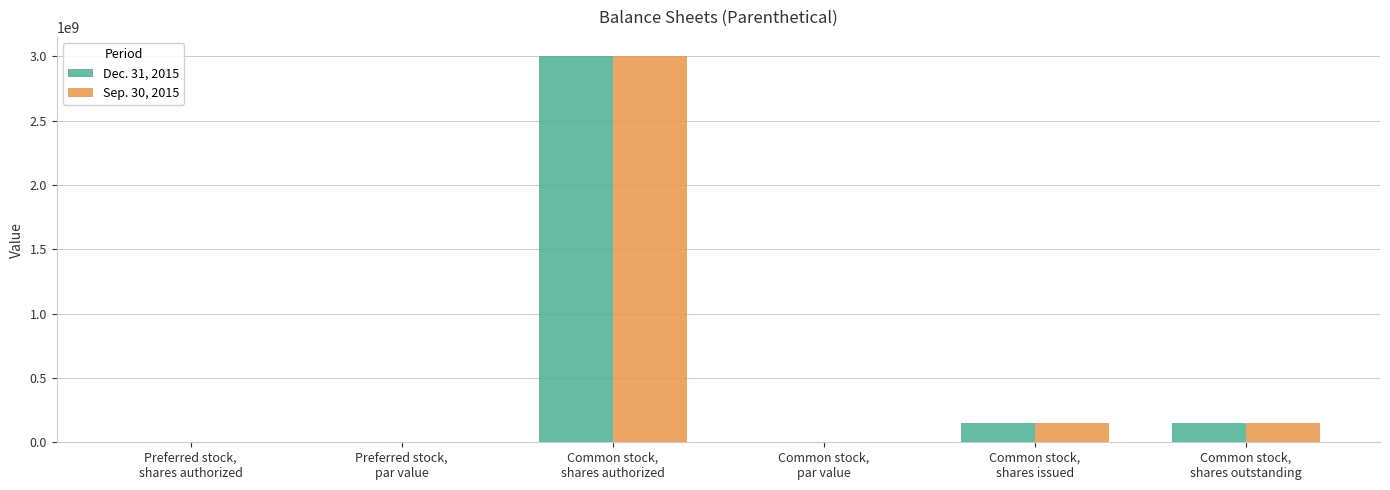

What is the maximum value shown in the chart?

3000000000.0